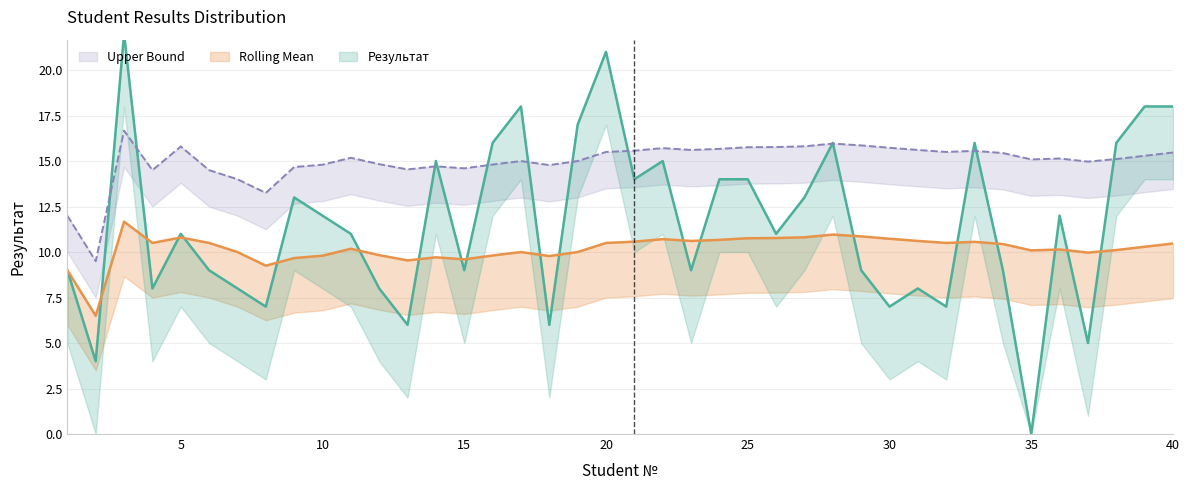

What is the value of the Rolling Mean point at the 16th from the left?

9.8